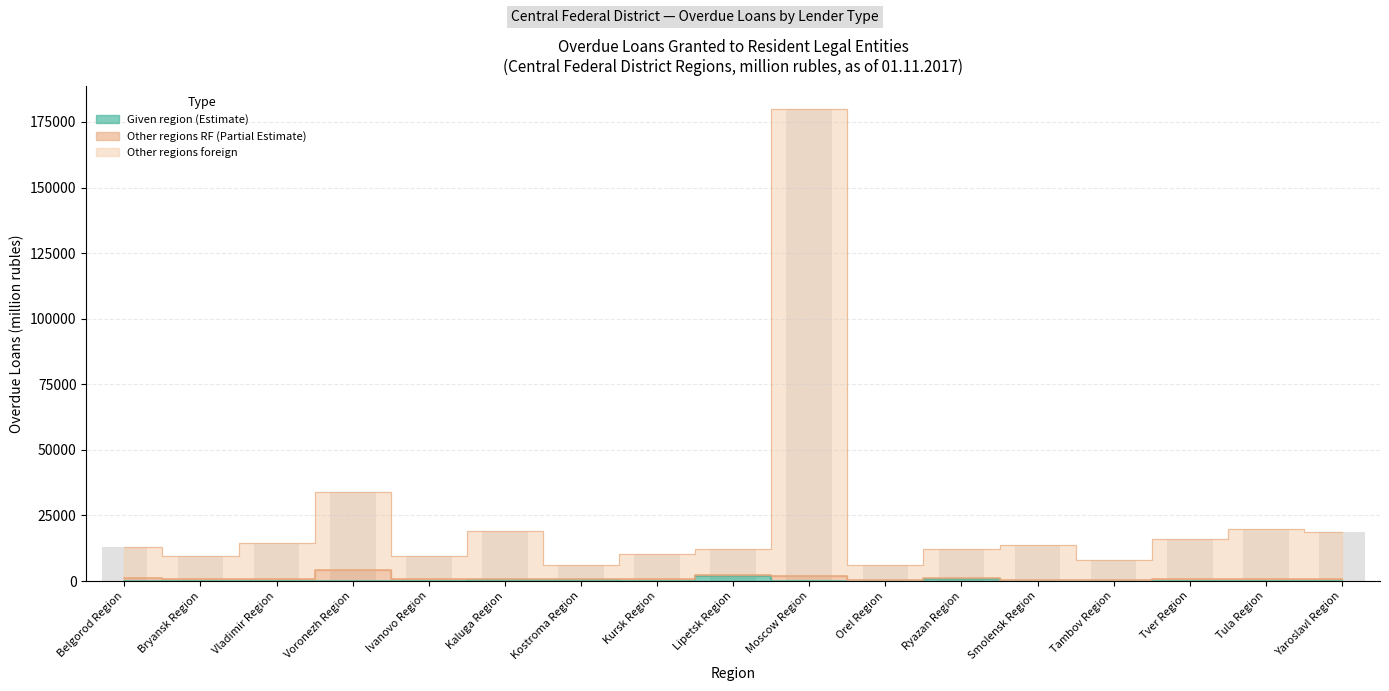

What is the difference between the highest and lowest values at Kostroma Region?

5708